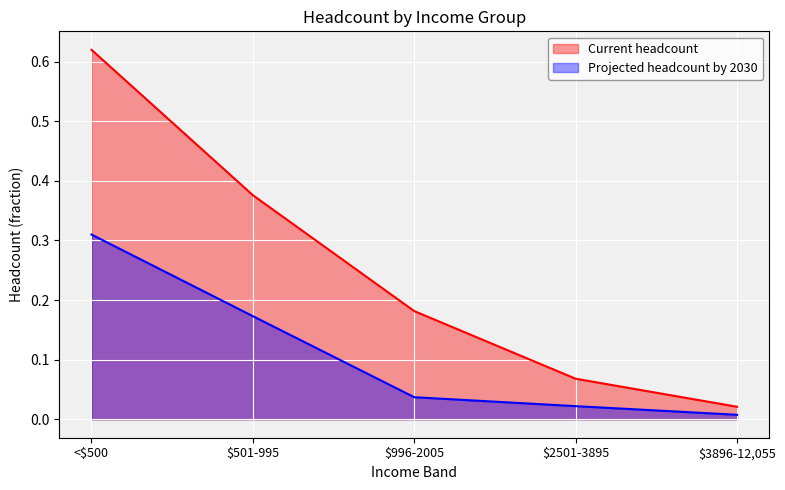

Which series changed the most between $501-995 and $3896-12,055?

Current headcount